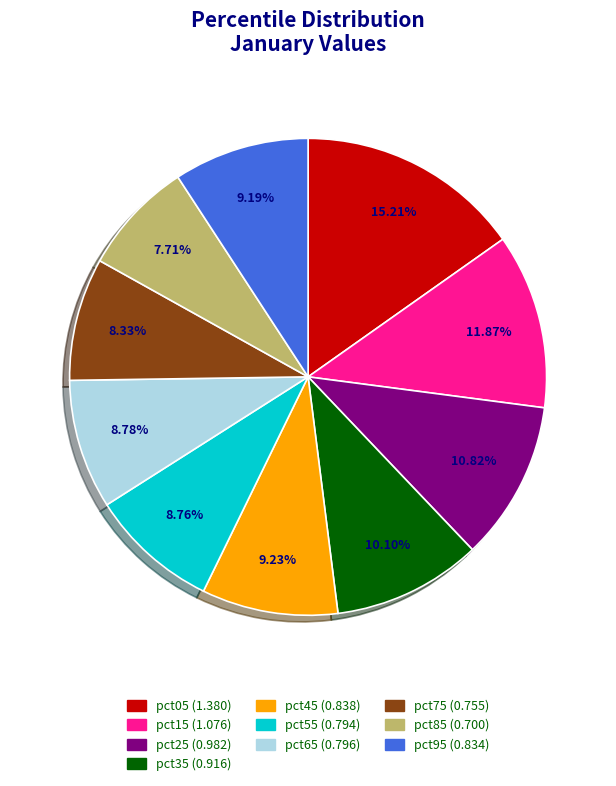

Is the sum of pct25 and pct45 greater than half?

No